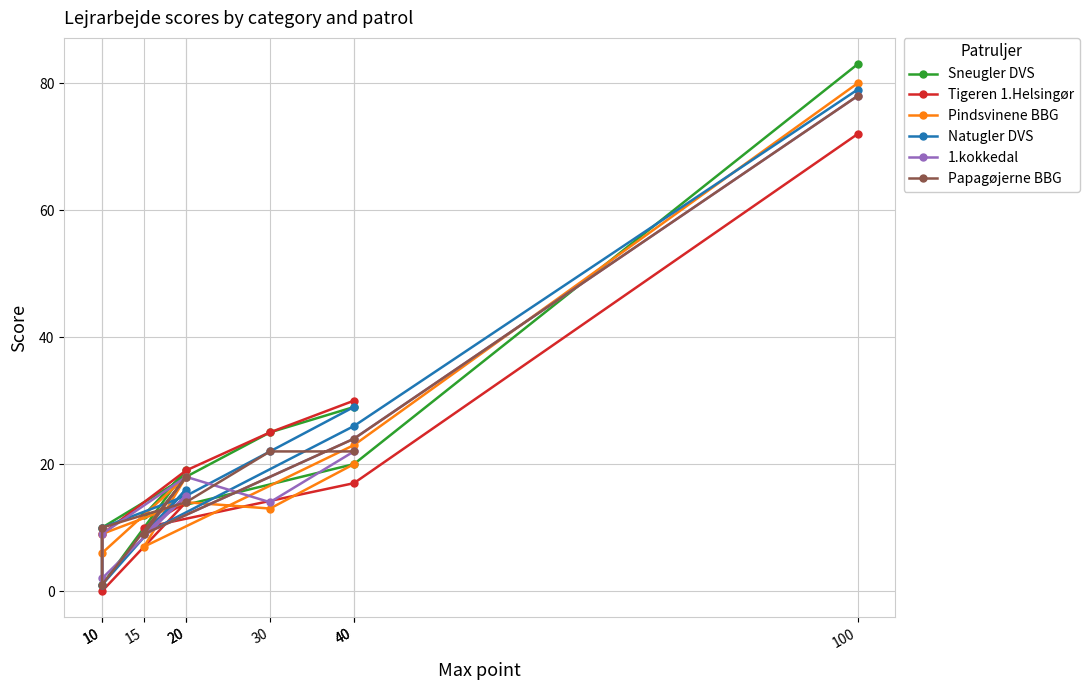

What is the lowest value of the Sneugler DVS series?

1